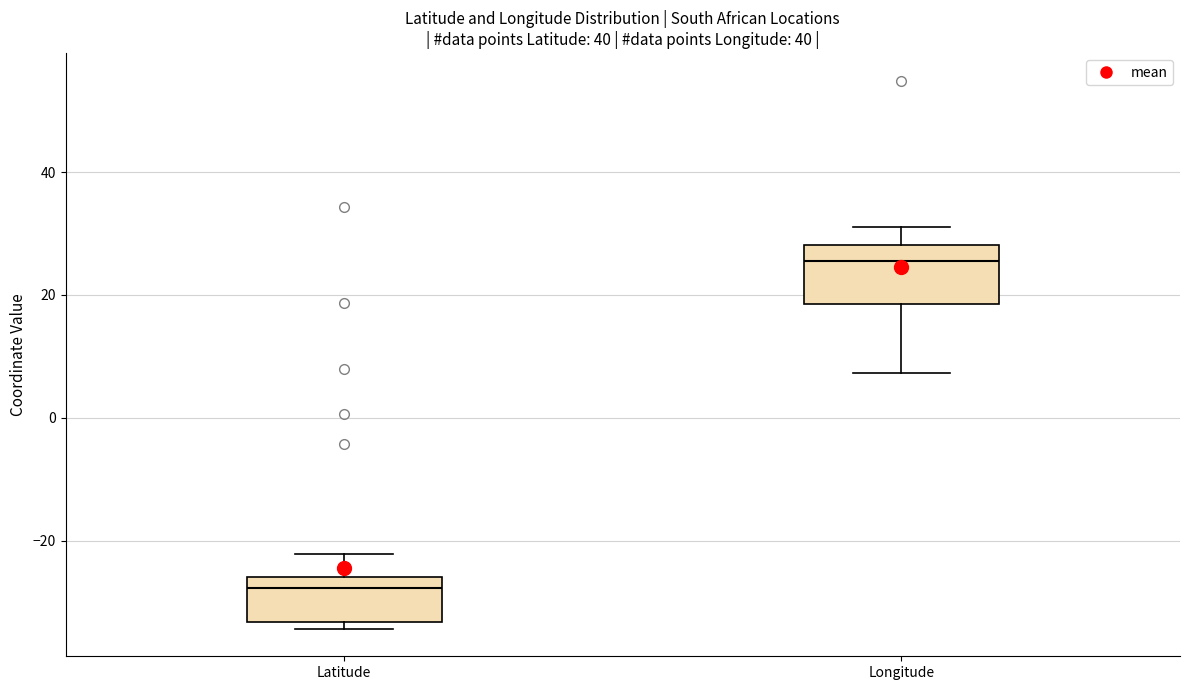

Which box has the lowest median line?

Latitude